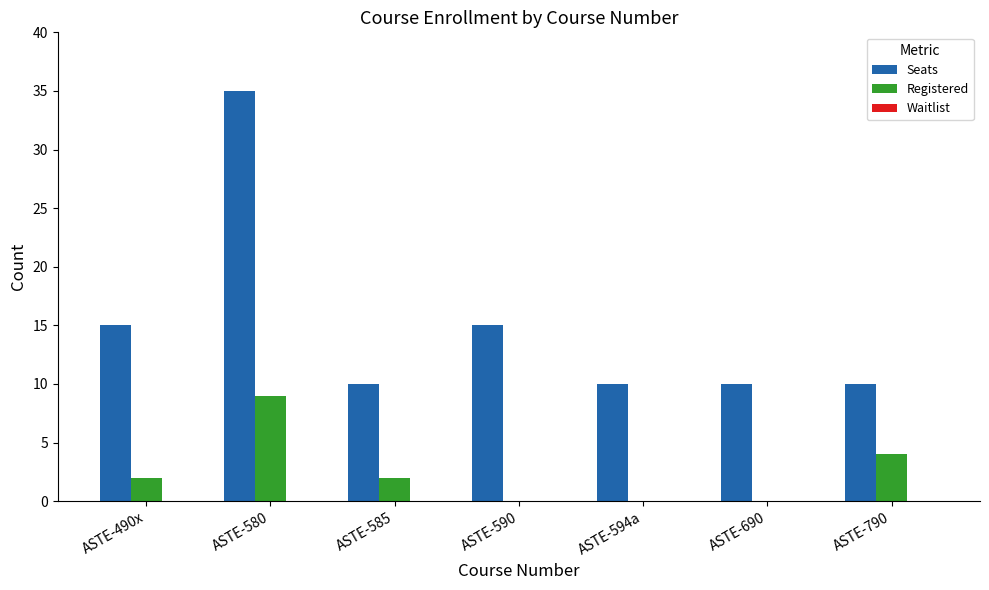

At which category is the sum across all series the highest?

ASTE-580